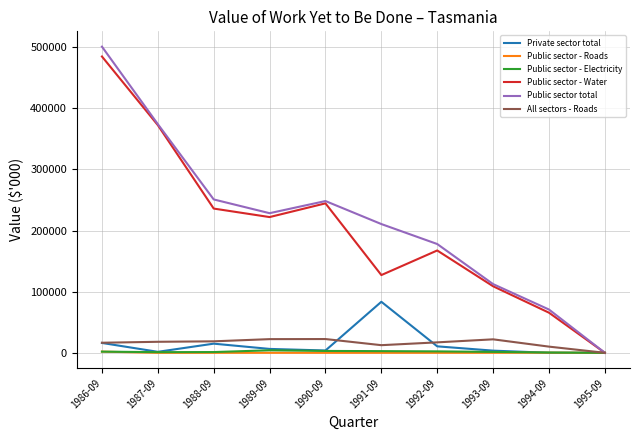

What is the total value across all series at 1988-09?

521853